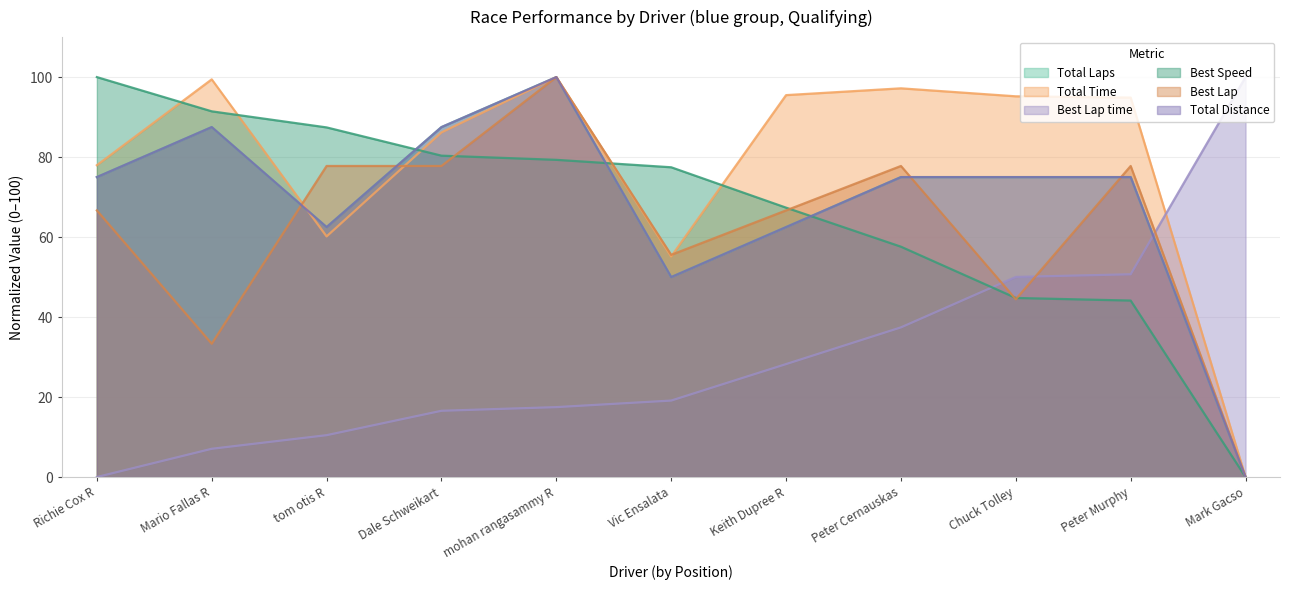

Which has a higher value, Mark Gacso or Richie Cox R?

Richie Cox R